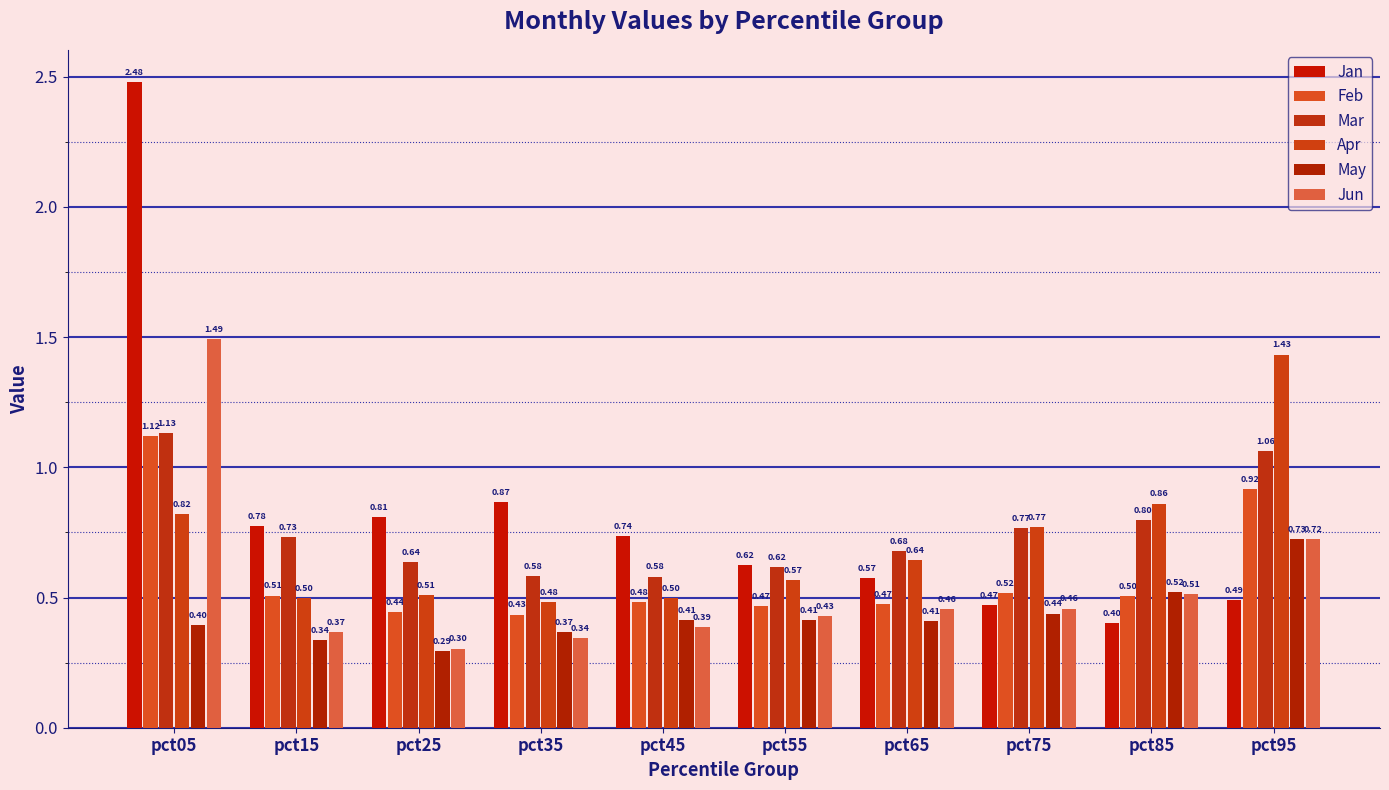

What is the sum of the Feb values at pct95 and pct45?

1.4